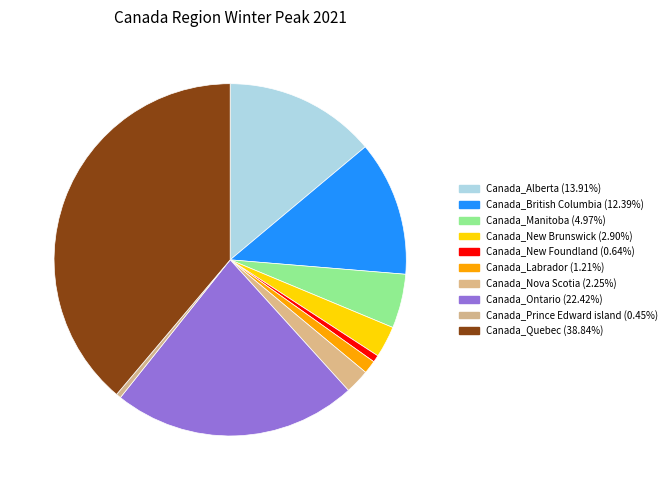

Combined, what portion of the pie is Canada_Prince Edward island and Canada_Alberta?

14.4%